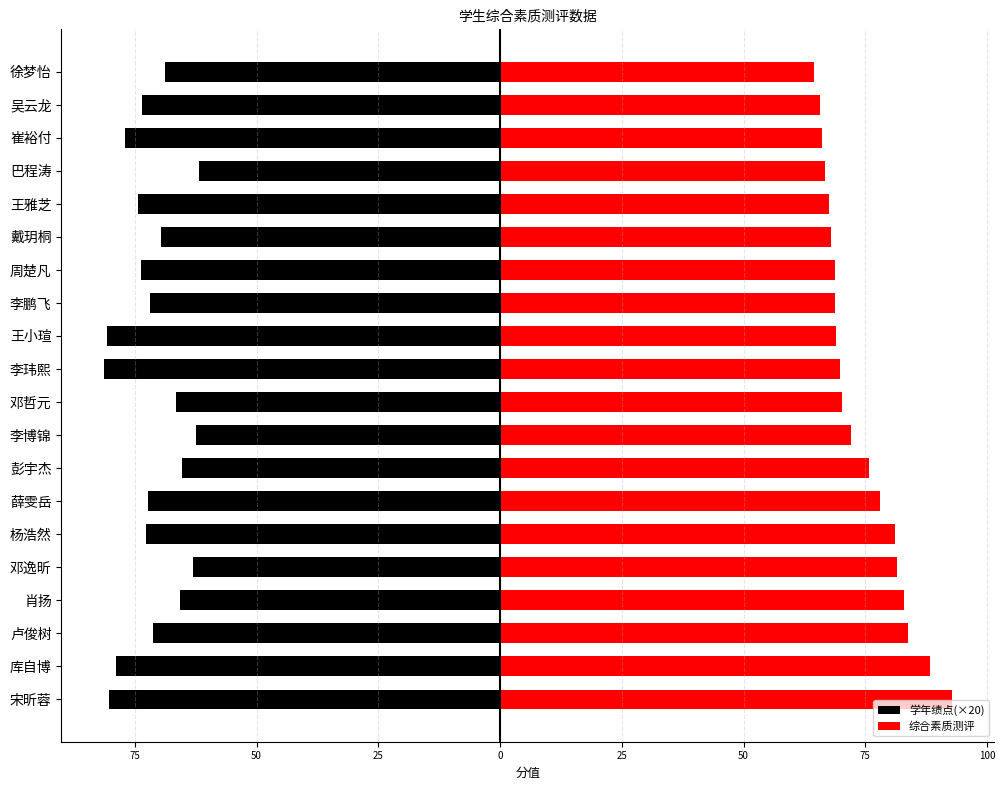

What is the sum of all 学年绩点(×20) values?

-1431.6